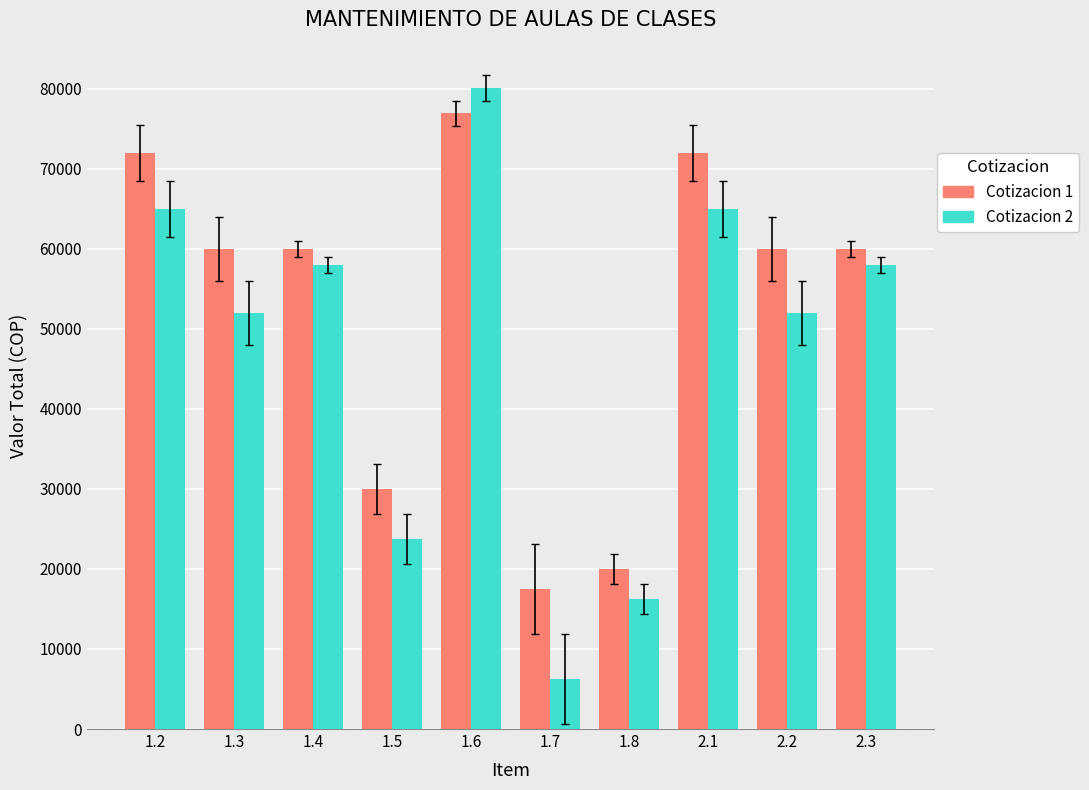

What is the sum of the Cotizacion 1 values at 1.6 and 1.2?

148950